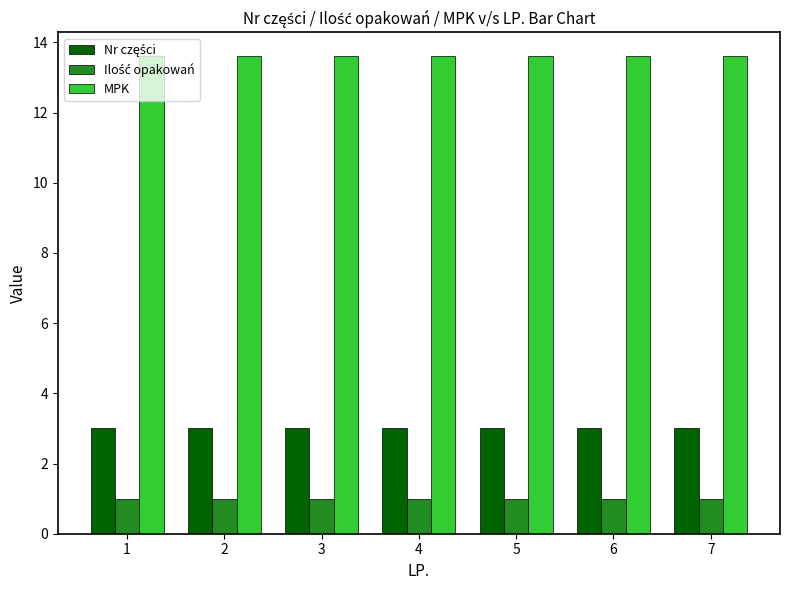

What is the difference between the highest and lowest values at 7?

12.6